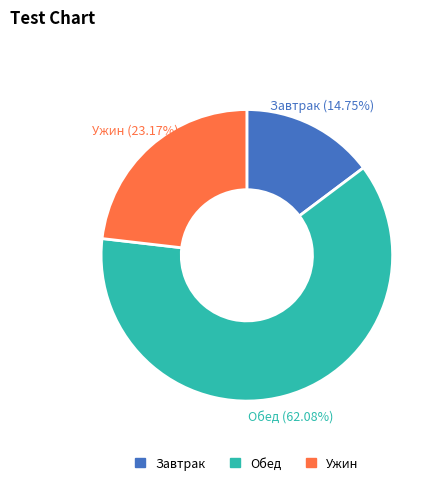

Does any single category account for the majority?

Yes